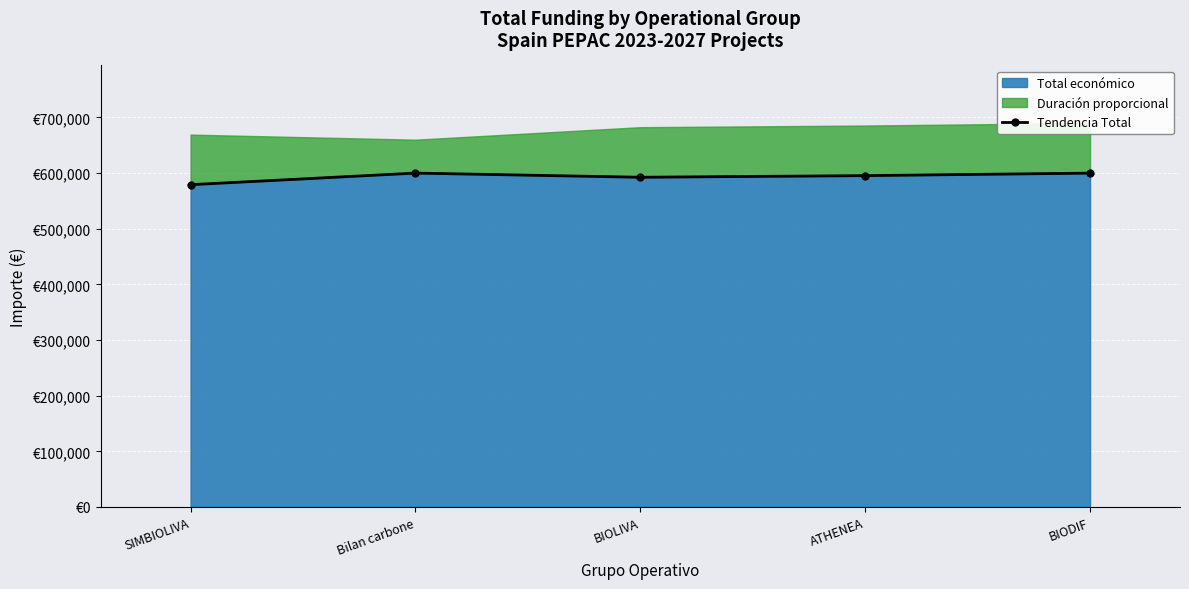

What is the change in value from SIMBIOLIVA to ATHENEA?

+16284